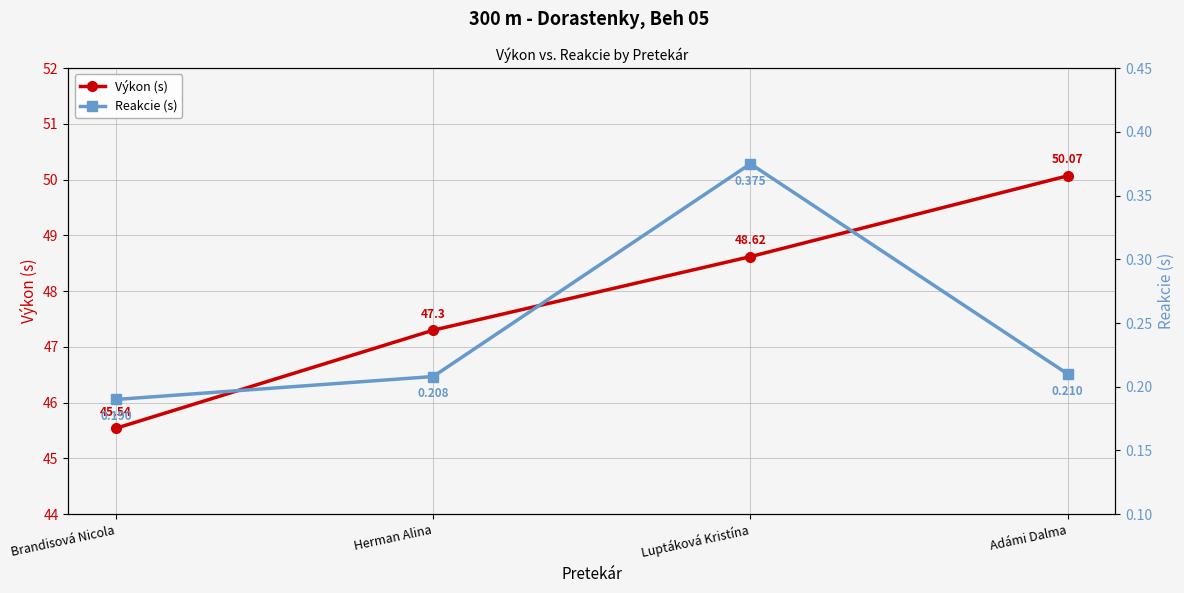

How many lines are shown in the chart?

2